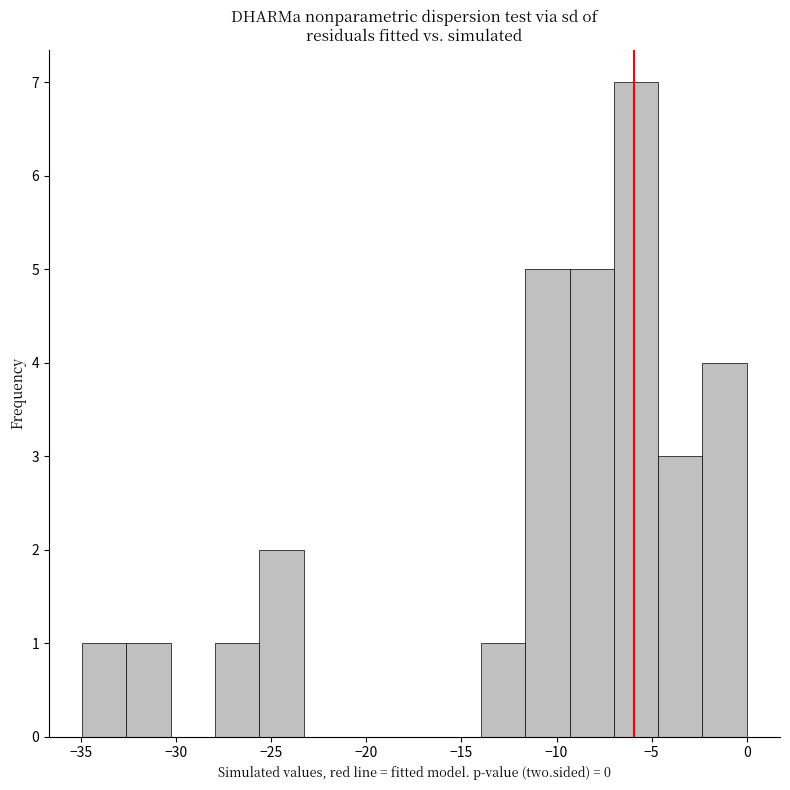

What is the height of the bar covering -7.0 to -4.5 on the x-axis? Neither the bar edges nor the heights are printed on the chart, so give them approximately, as read against the axes.

7